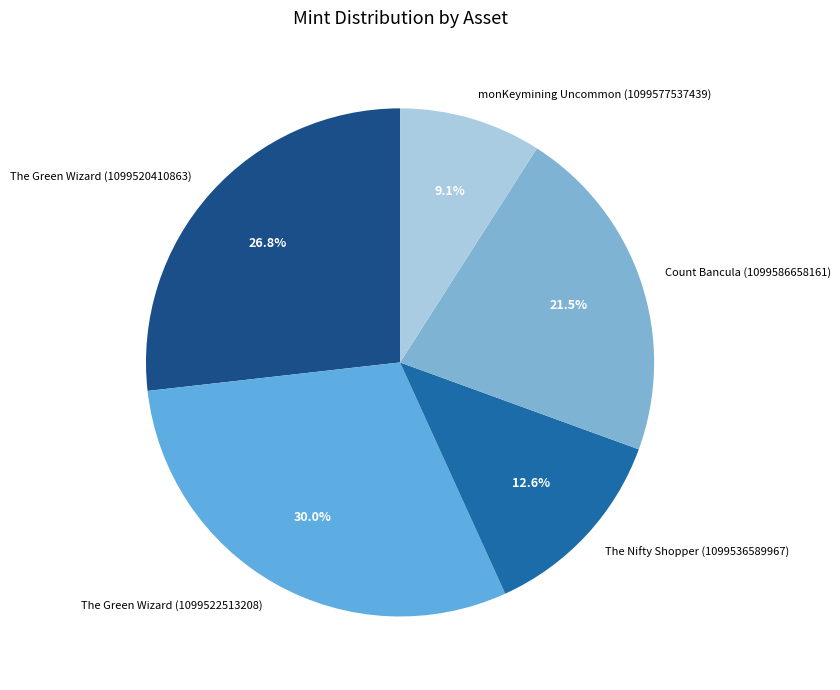

What is the ratio of the value at The Nifty Shopper (1099536589967) to the value at monKeymining Uncommon (1099577537439)?

1.4